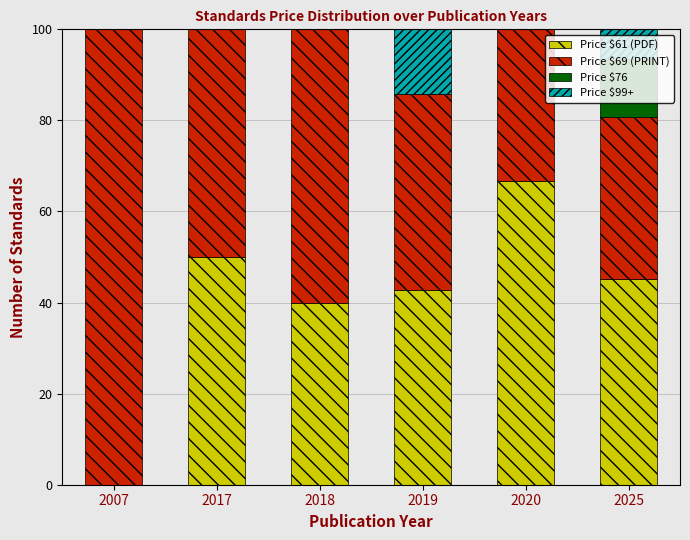

Read the Price $61 (PDF) value at 2018.

40.0